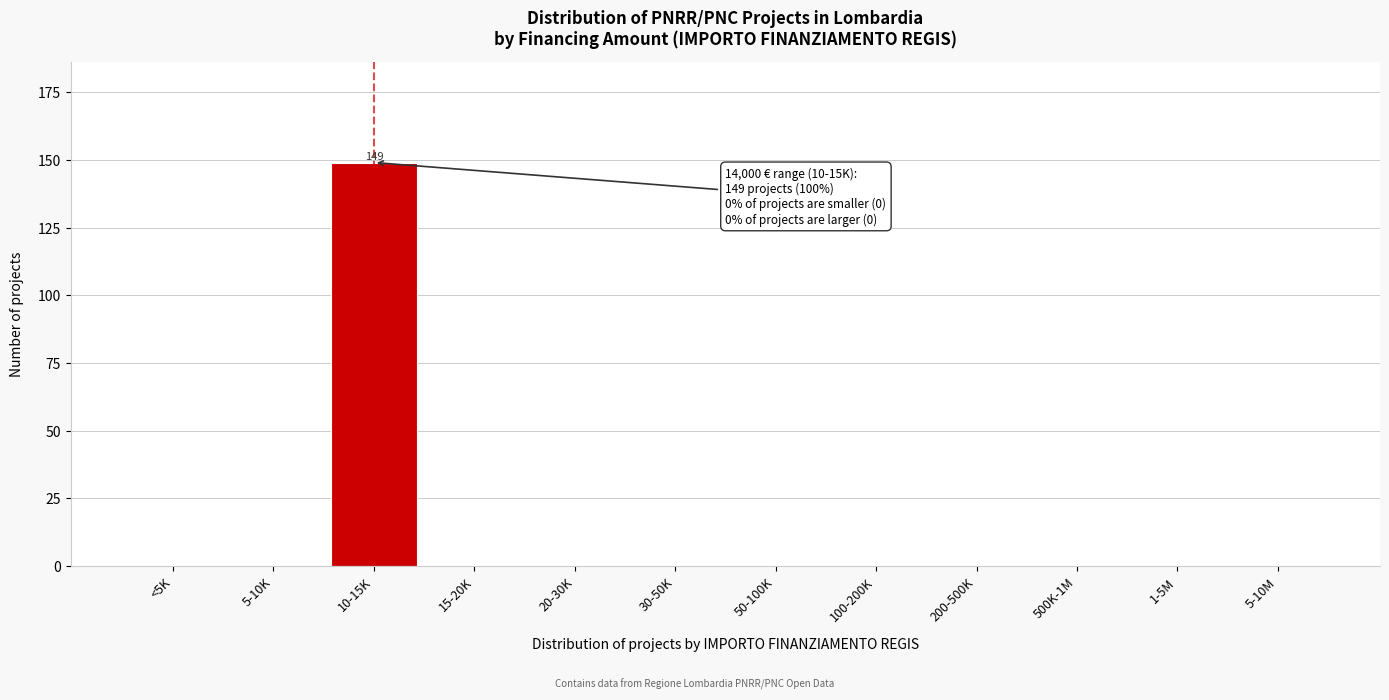

Reading left to right, transcribe all the data shown in this chart.

<5K=0	5-10K=0	10-15K=149	15-20K=0	20-30K=0	30-50K=0	50-100K=0	100-200K=0	200-500K=0	500K-1M=0	1-5M=0	5-10M=0